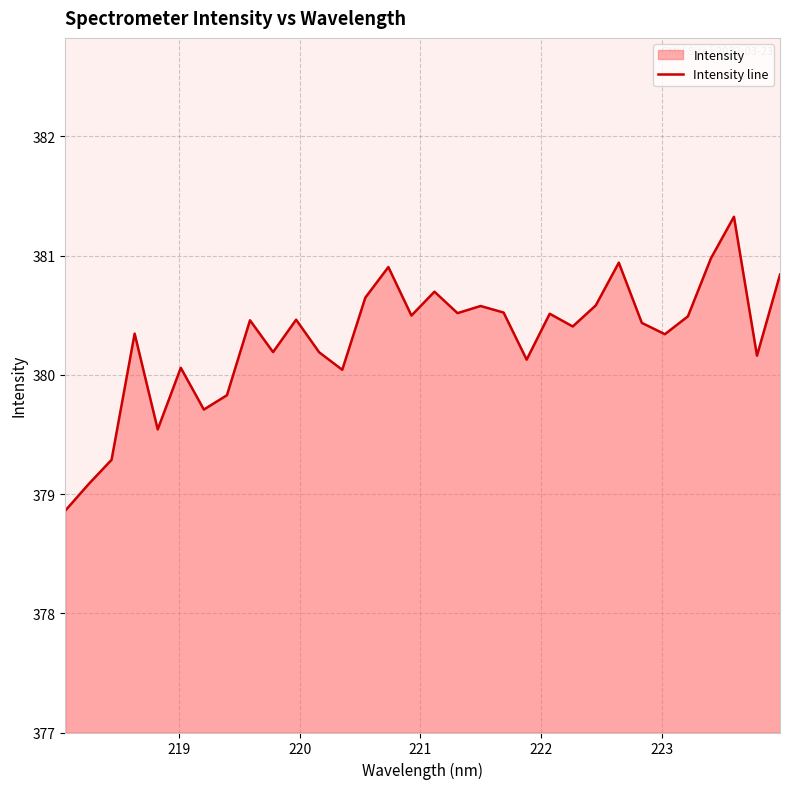

What is the greatest value displayed?

381.3